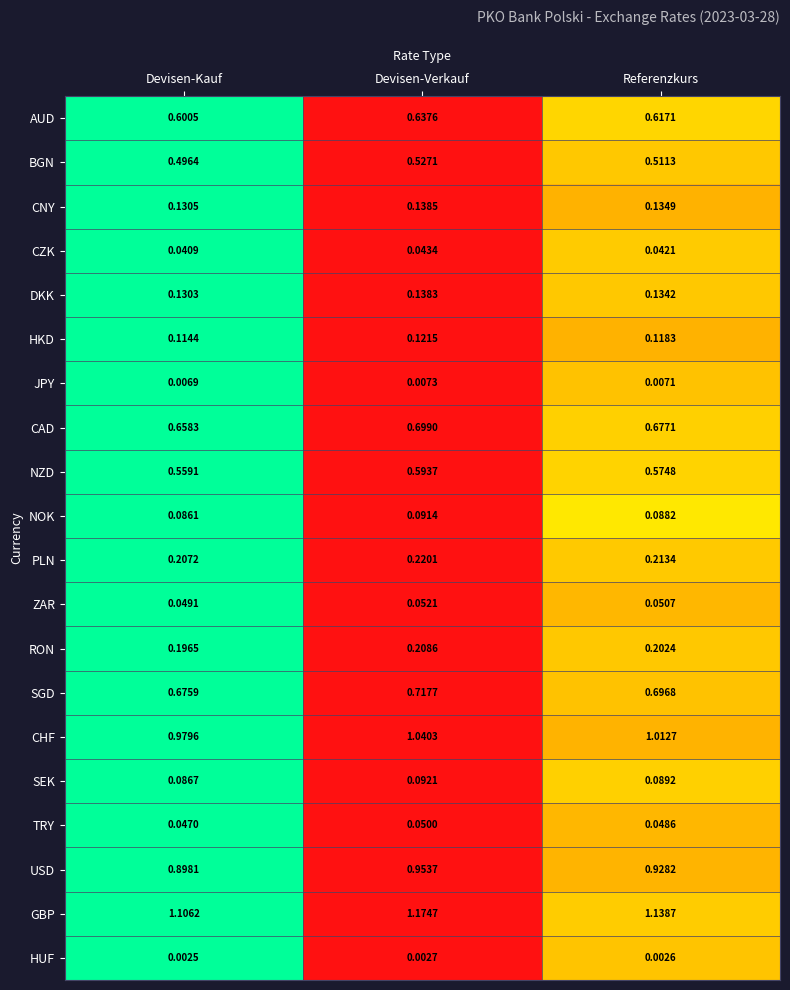

Which series has the largest range (max minus min)?

GBP